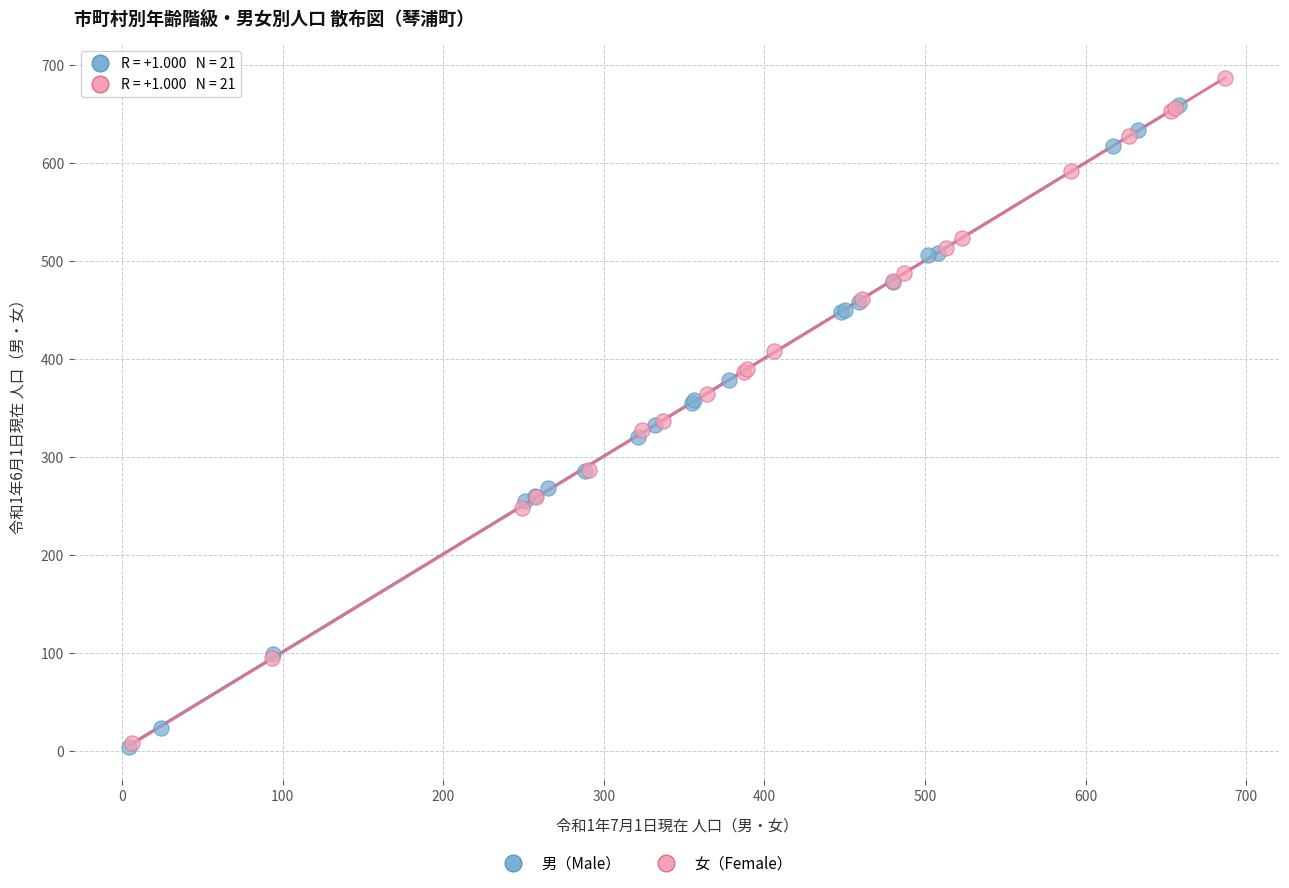

Which series has the largest Y range (max minus min)?

女（Female）